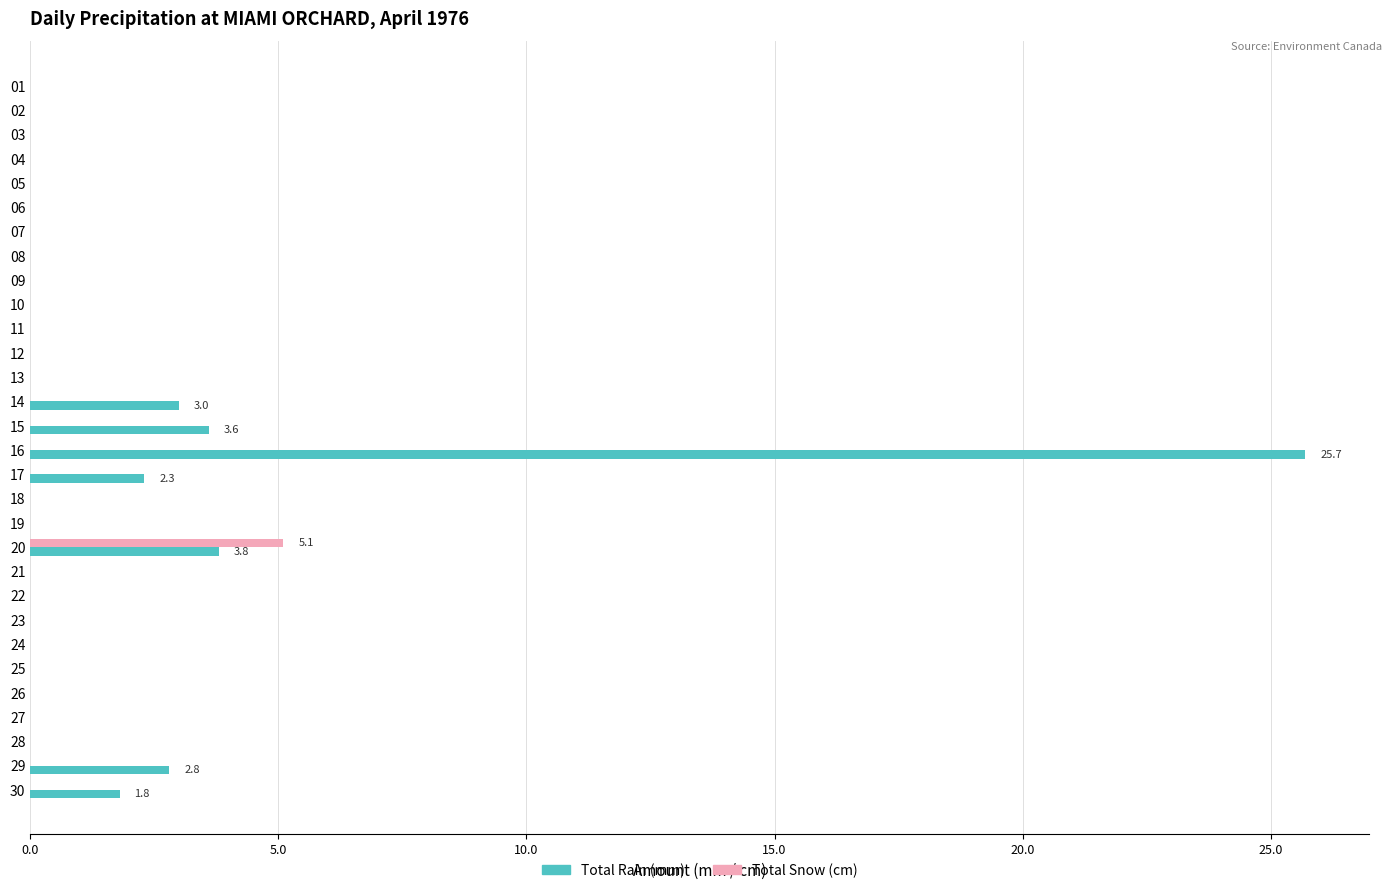

Is it true that Total Snow (cm) equals 0.0 at 14?

True